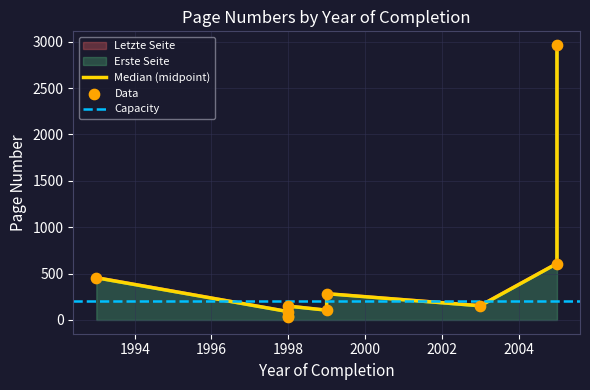

What is the total value across all series at 1998?

79